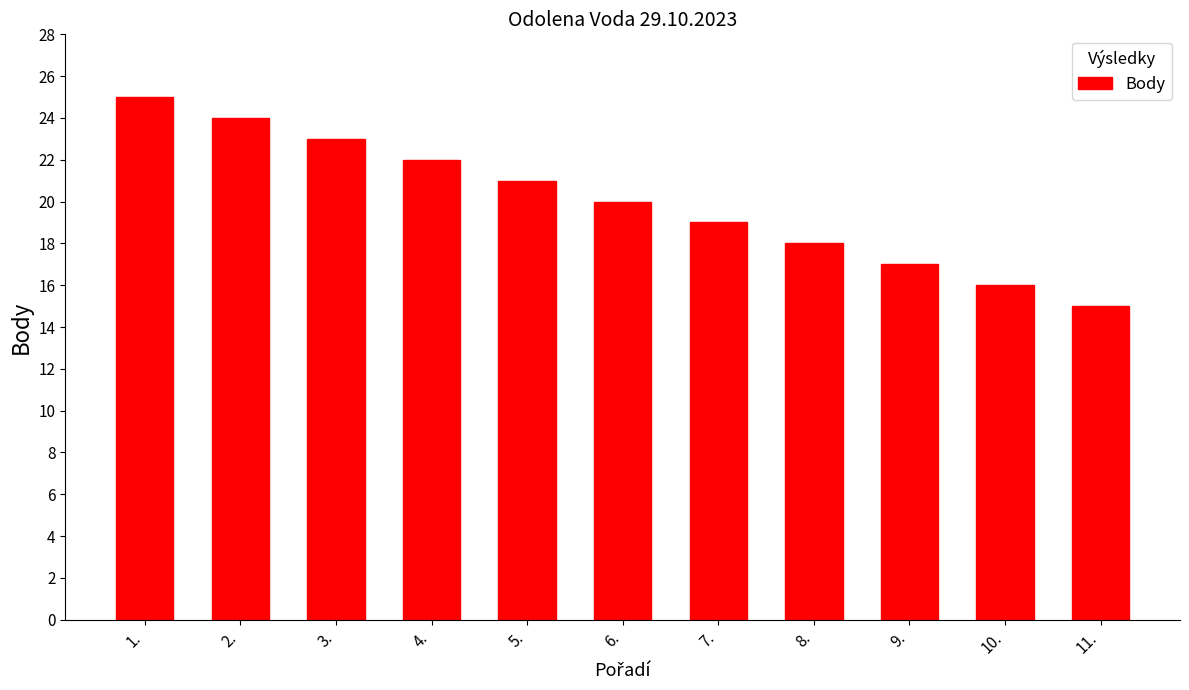

How many distinct data groups are displayed?

1